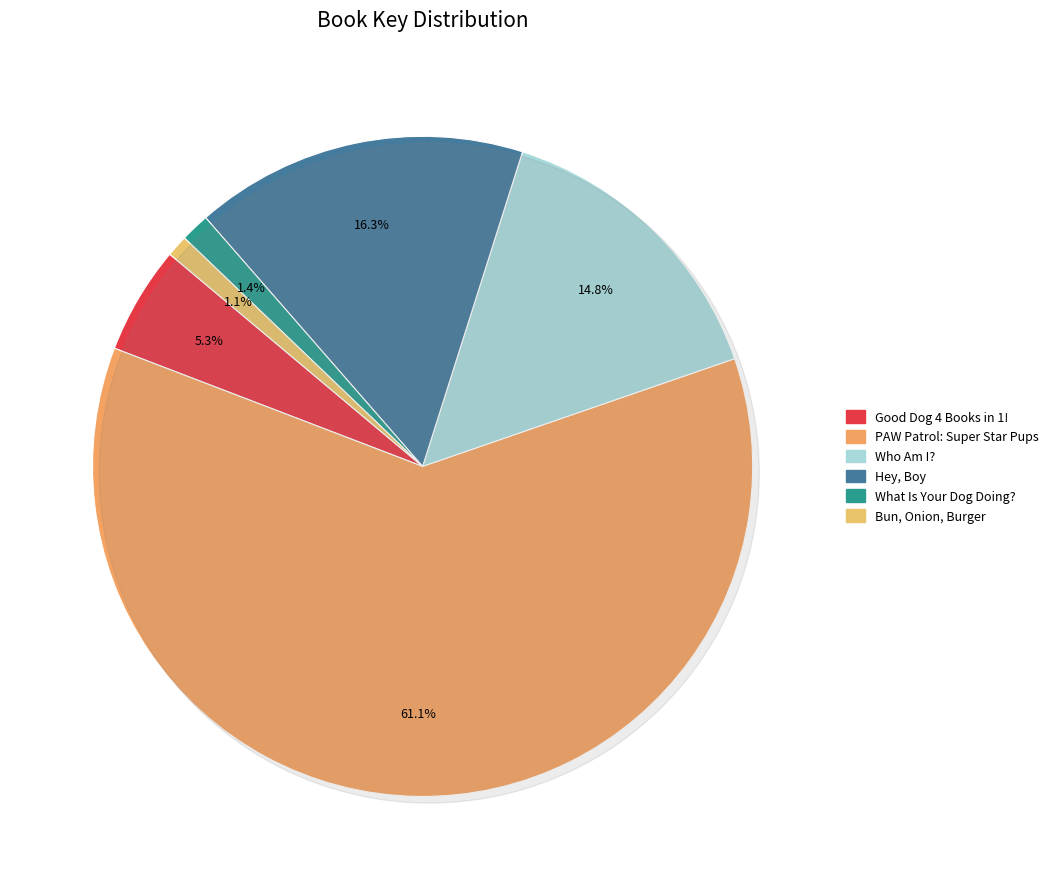

Rank the categories by value from lowest to highest.

Bun, Onion, Burger, What Is Your Dog Doing?, Good Dog 4 Books in 1!, Who Am I?, Hey, Boy, PAW Patrol: Super Star Pups